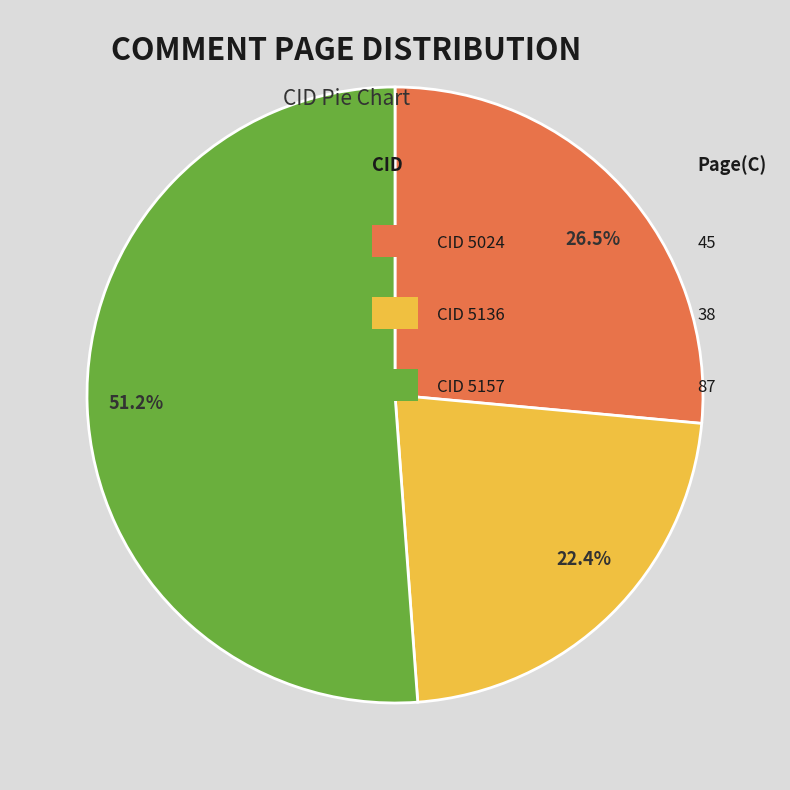

Does any single category account for the majority?

Yes